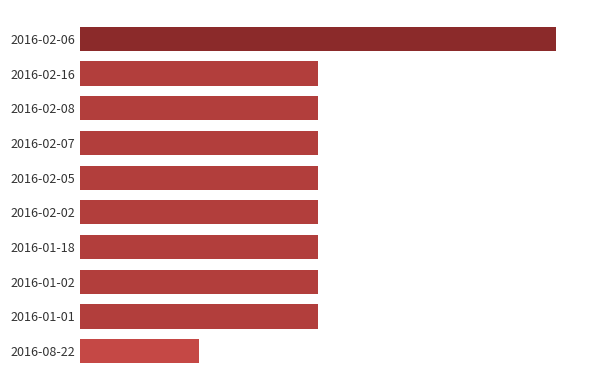

Are the bars horizontal?

Yes